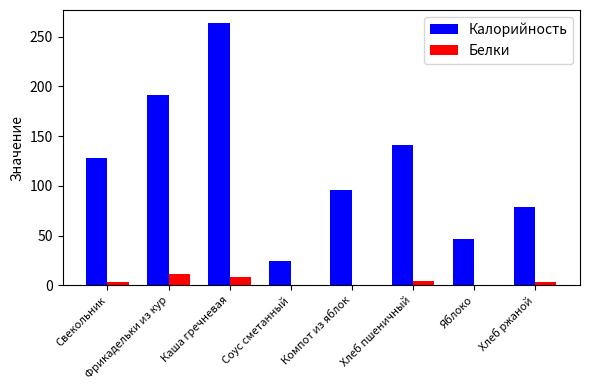

Between Каша гречневая and Соус сметанный, which series saw the biggest shift?

Калорийность